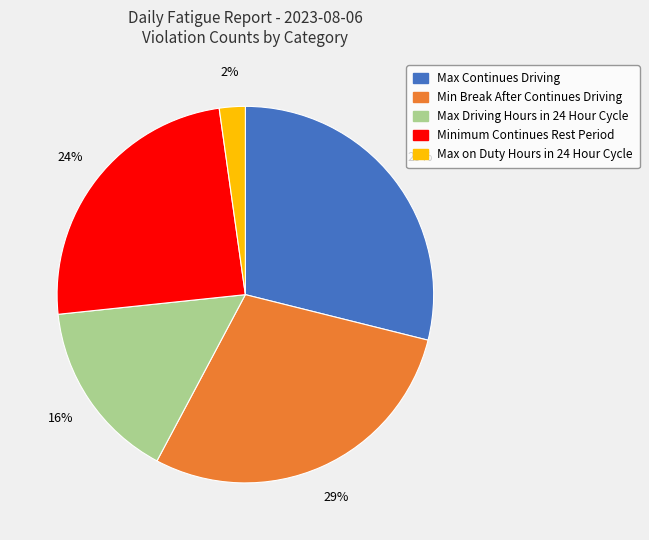

To the nearest percent, what is the difference between the Max Driving Hours in 24 Hour Cycle and Max Continues Driving slice percentages?

13%